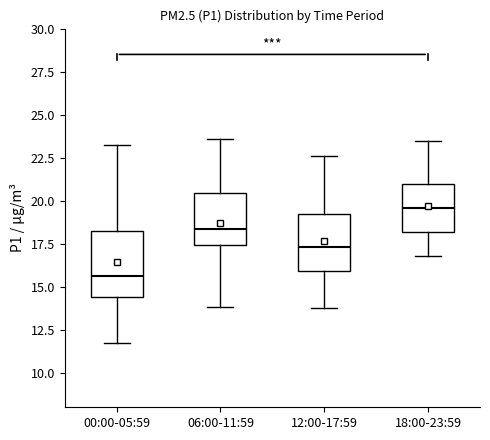

Reading left to right, transcribe this box plot: for each box, give where its median line is, the range the box spans, and where its two whiskers end, as read against the y-axis. The values are not printed on the chart, so give them approximately, as read against the axis.

00:00-05:59: median 15.5, box 14.5 to 18.5, whiskers 11.5 to 23.5
06:00-11:59: median 18.5, box 17.5 to 20.5, whiskers 14.0 to 23.5
12:00-17:59: median 17.5, box 16.0 to 19.0, whiskers 14.0 to 22.5
18:00-23:59: median 19.5, box 18.0 to 21.0, whiskers 17.0 to 23.5